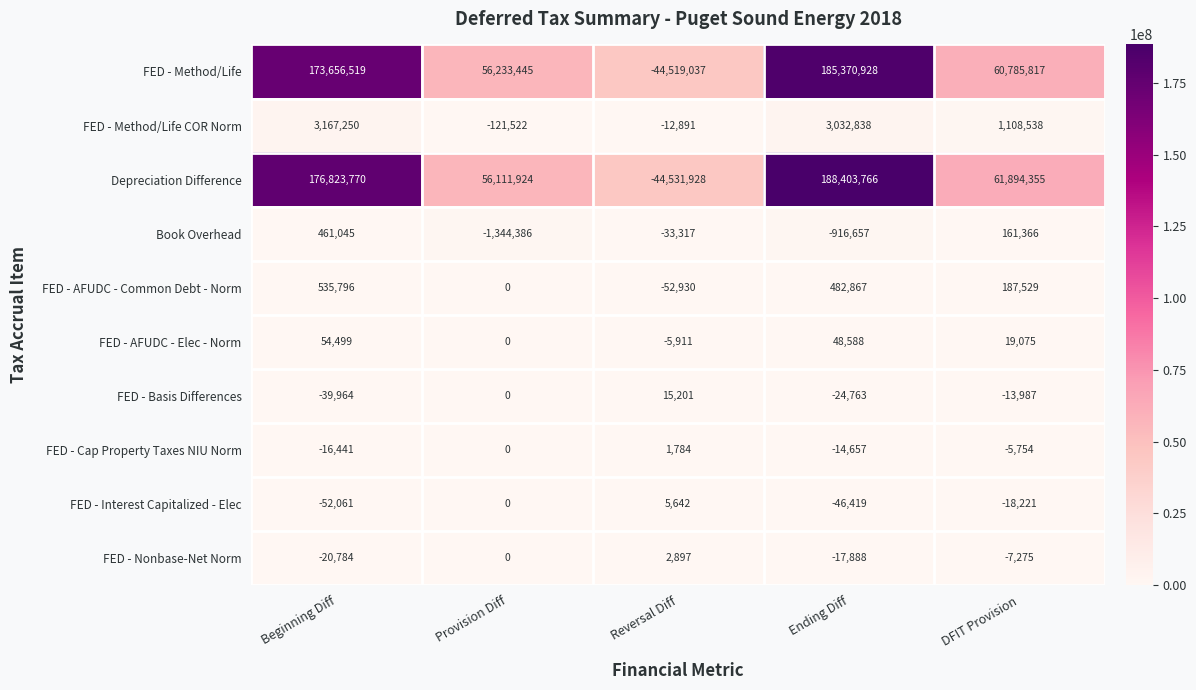

What is the maximum value shown in the chart?

188403766